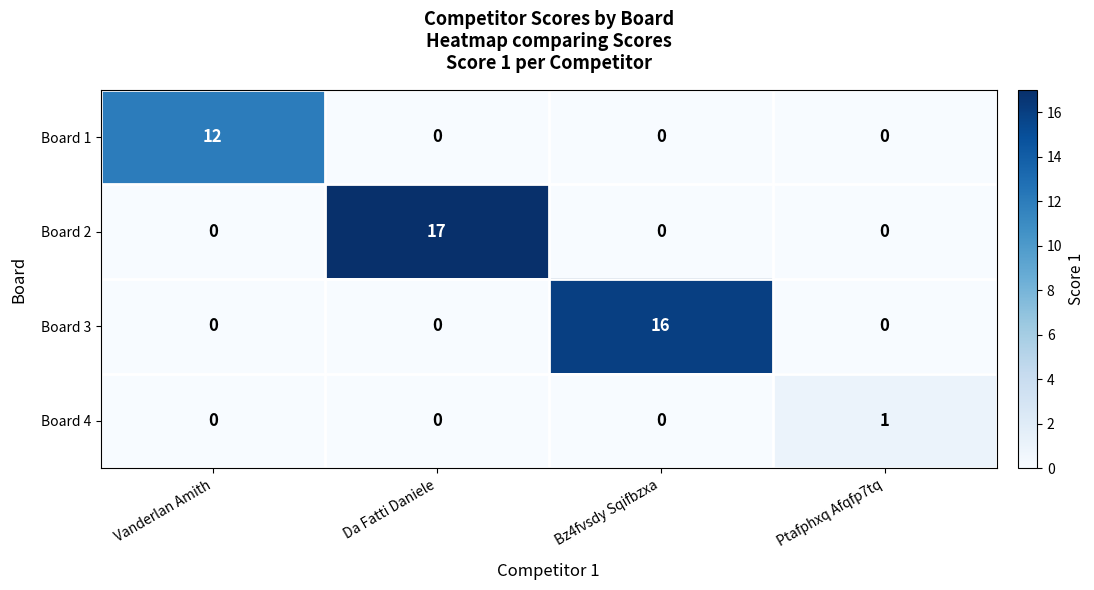

Is it true that Board 4 equals 0 at Ptafphxq Afqfp7tq?

False